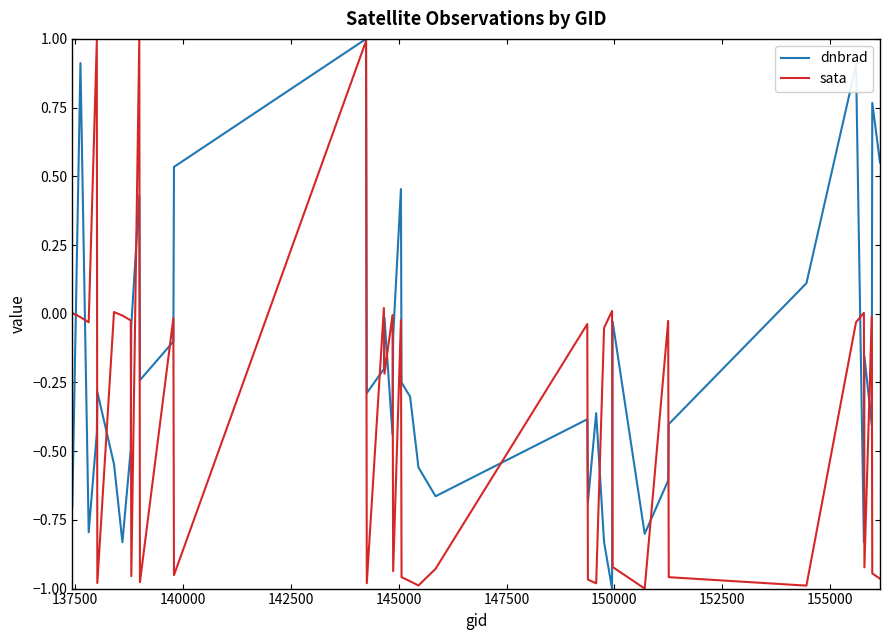

How many lines are shown in the chart?

2